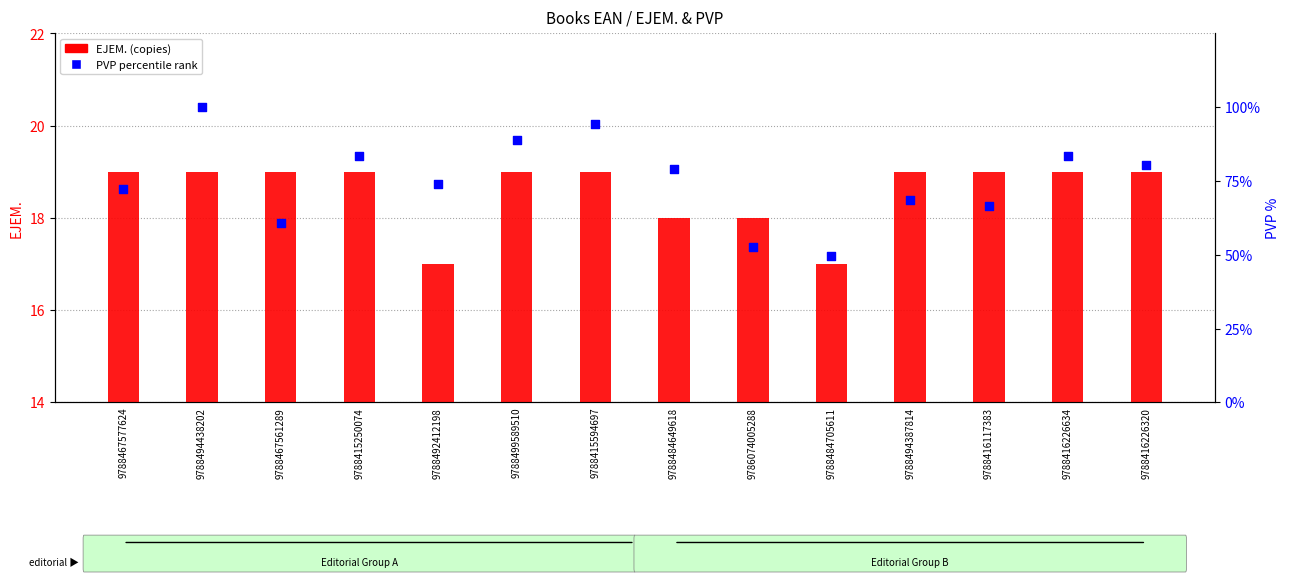

What are all the series names shown in the legend?

EJEM. (copies), PVP percentile